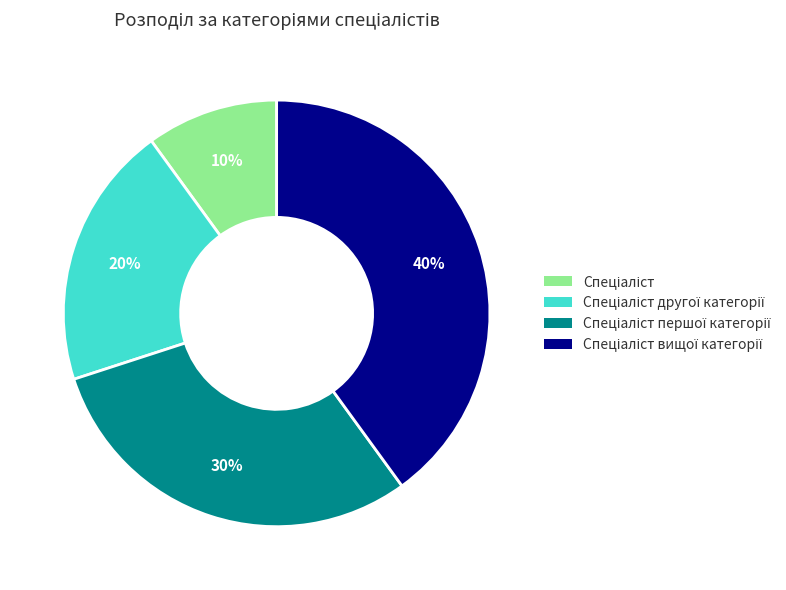

Is there any slice that represents more than half of the pie?

No